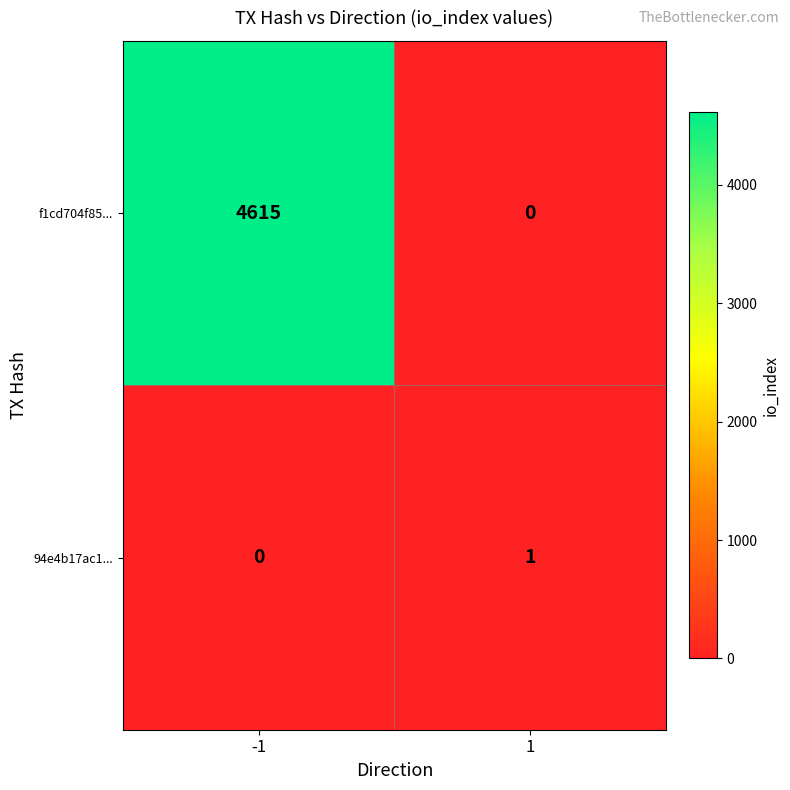

Which series has the widest spread of values?

f1cd704f85...